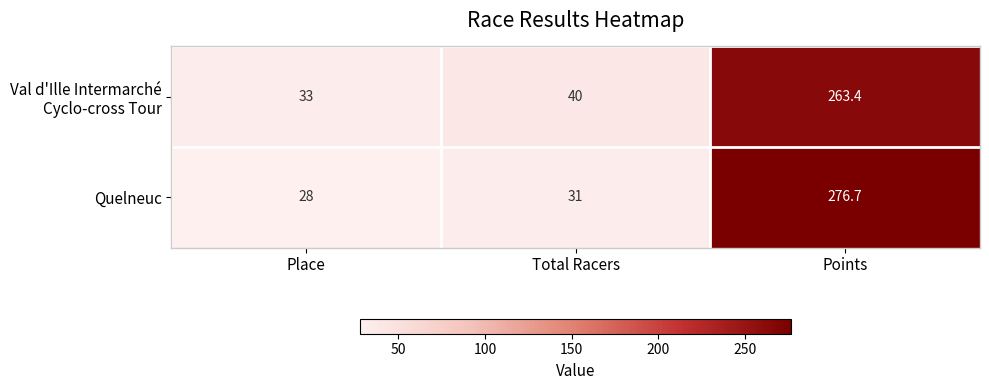

Which category has the lowest value across all series?

Place